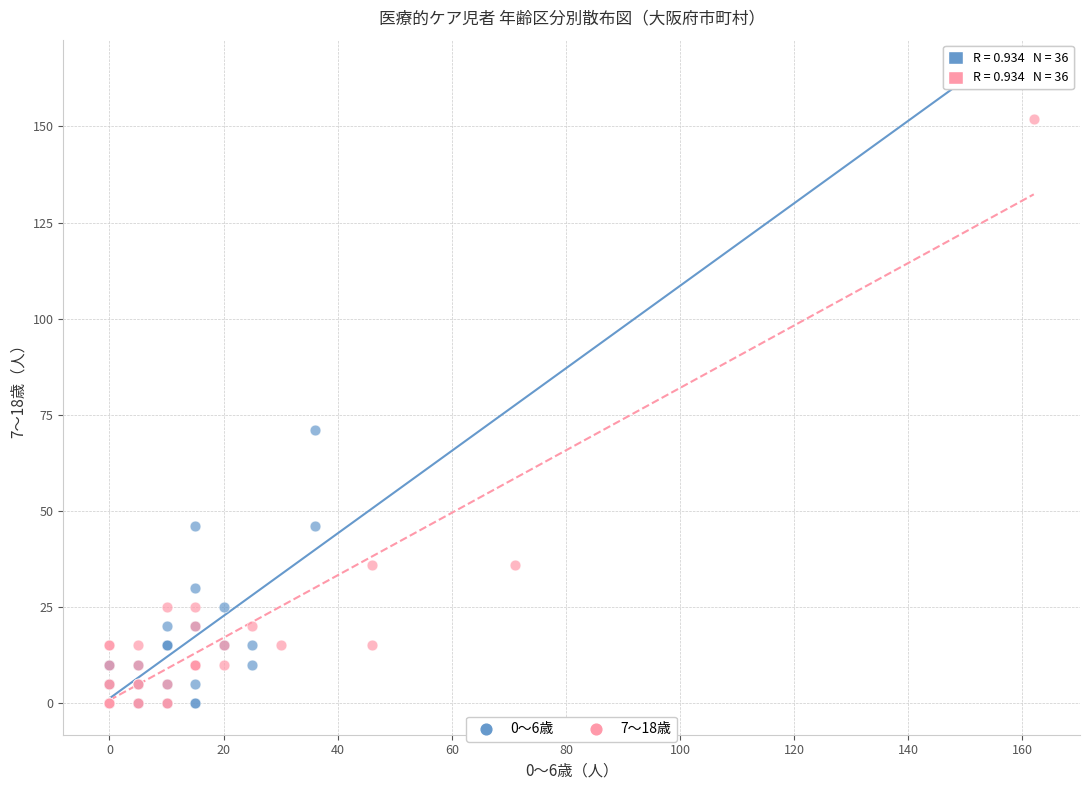

Which series reaches the maximum Y coordinate?

0～6歳